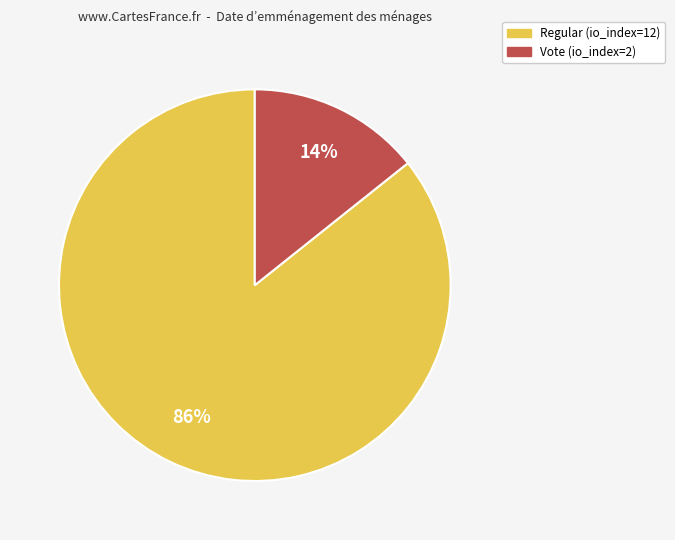

To the nearest percent, what is the combined percentage of Vote (io_index=2) and Regular (io_index=12)?

100%